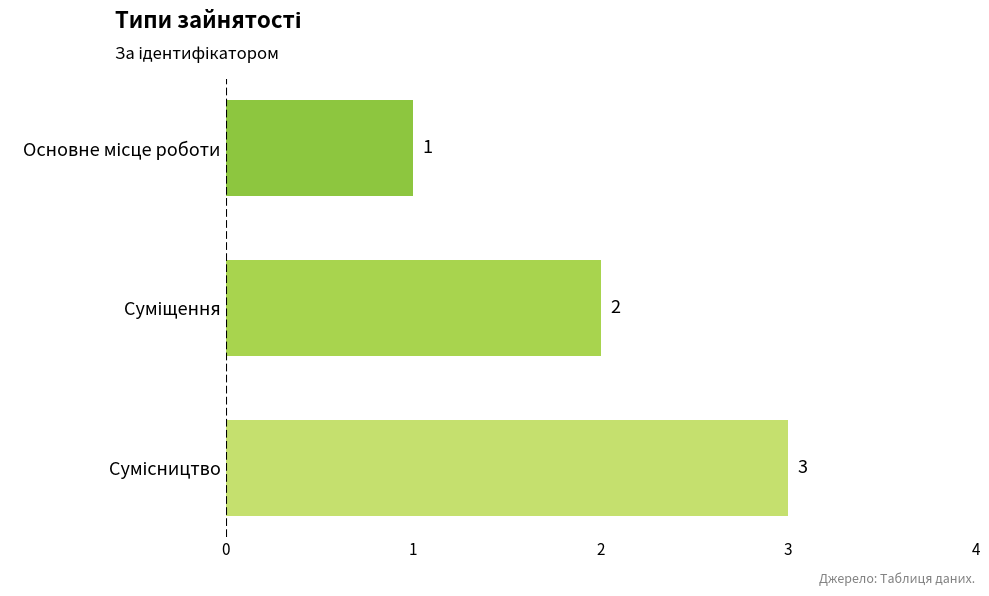

Reading top to bottom, list all the values displayed in this chart.

1	2	3